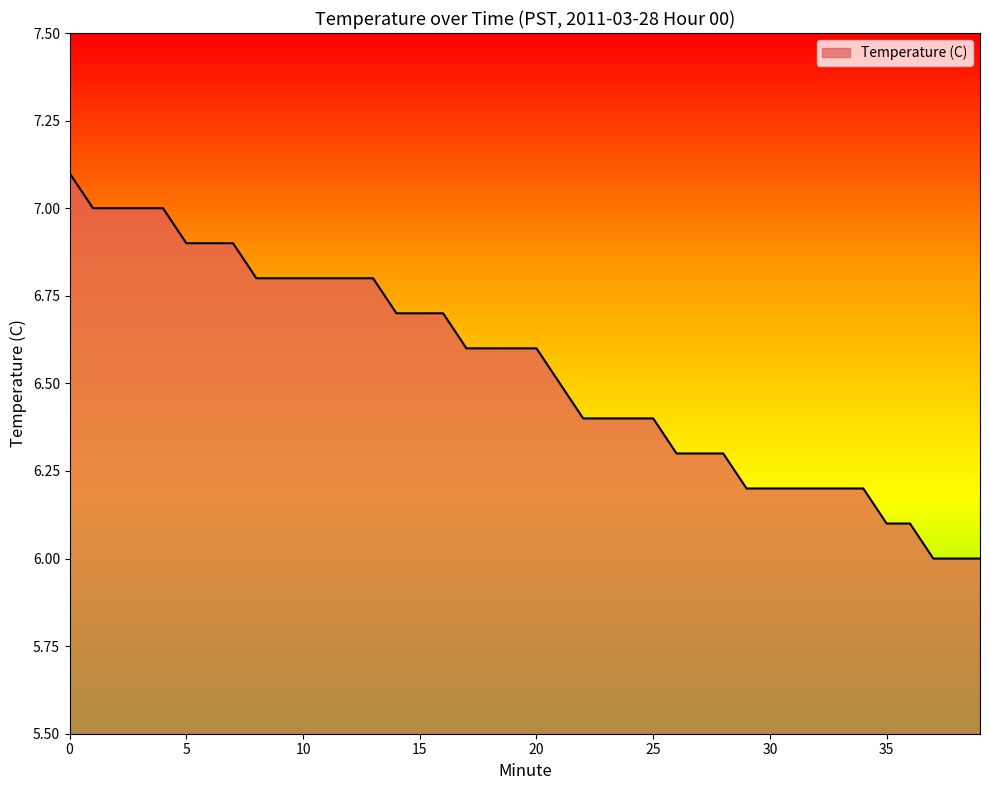

What is the sum of all values?

261.5